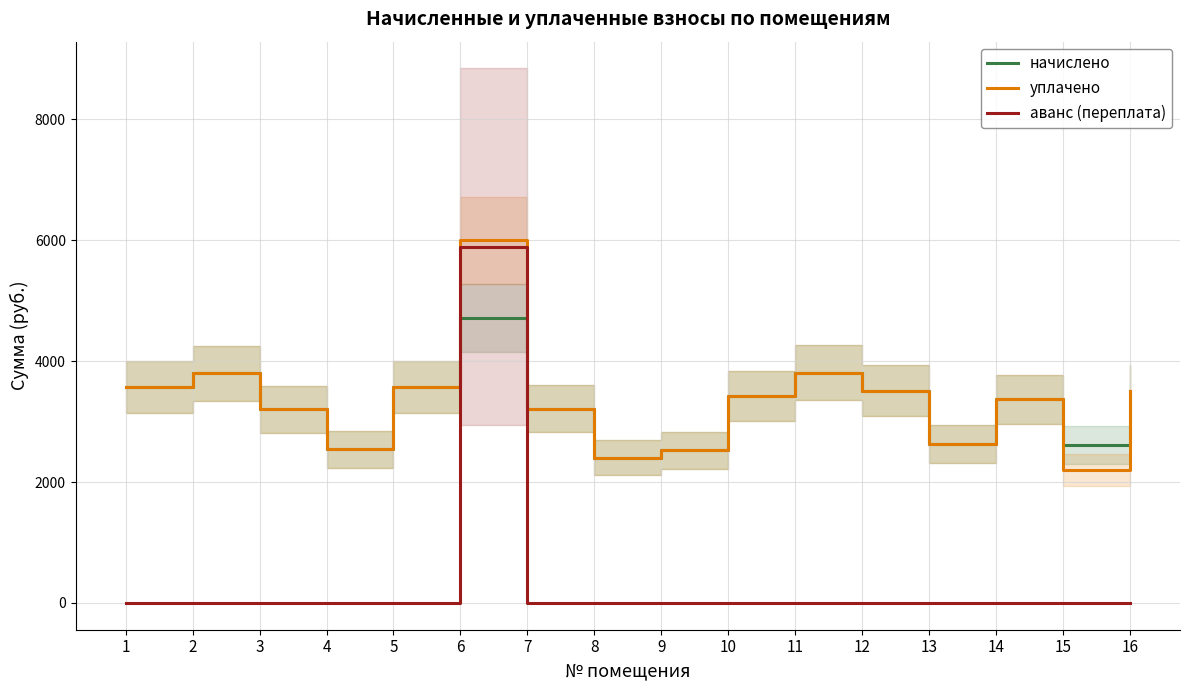

Is the value of уплачено at 15 greater than the value of начислено at 2?

No